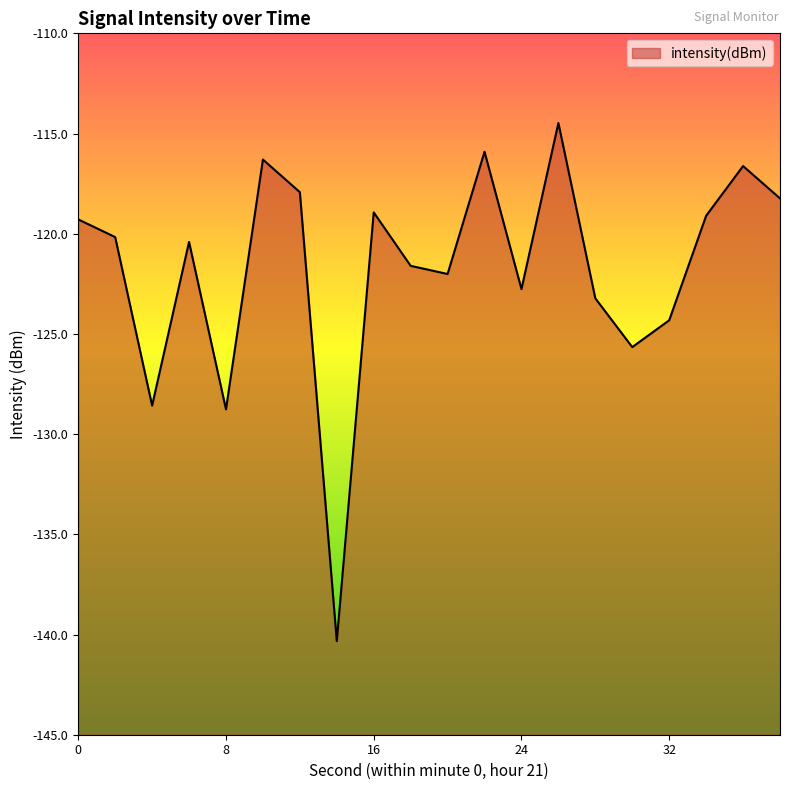

Rank the categories by value from lowest to highest.

14, 8, 4, 30, 32, 28, 24, 20, 18, 6, 2, 0, 34, 16, 38, 12, 36, 10, 22, 26